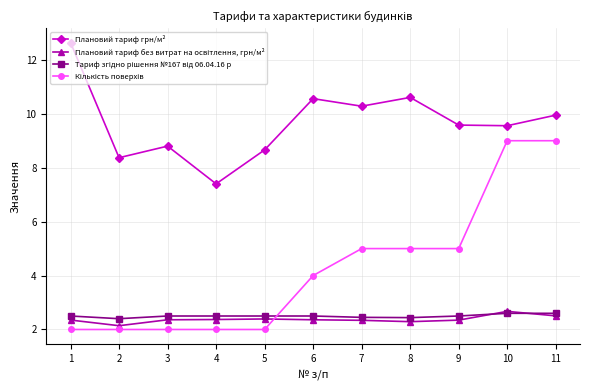

What is the value of the Плановий тариф грн/м² point at the 5th from the left?

8.7